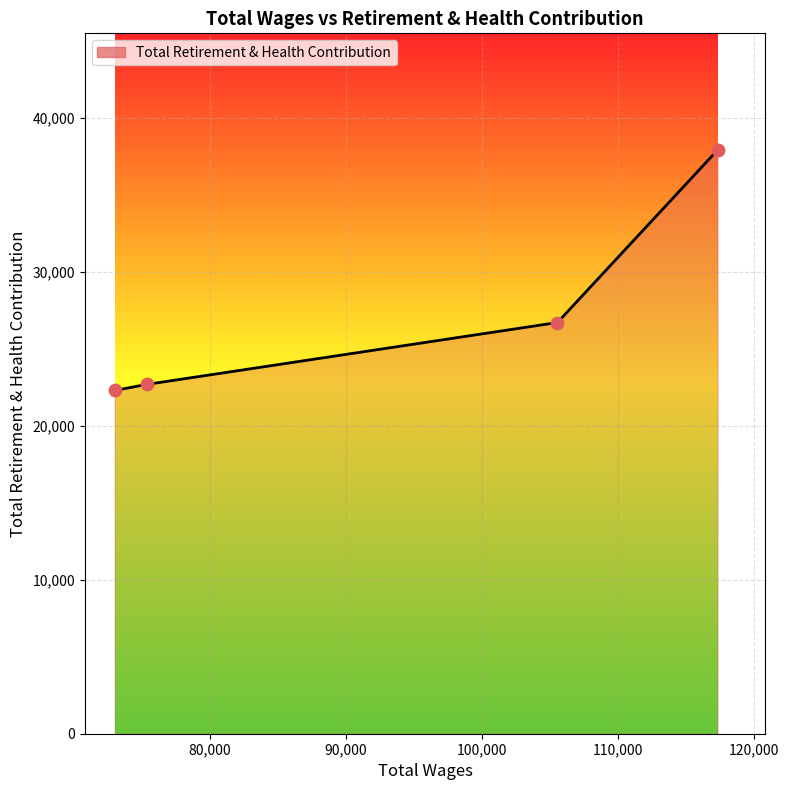

What is the maximum value shown in the chart?

37898